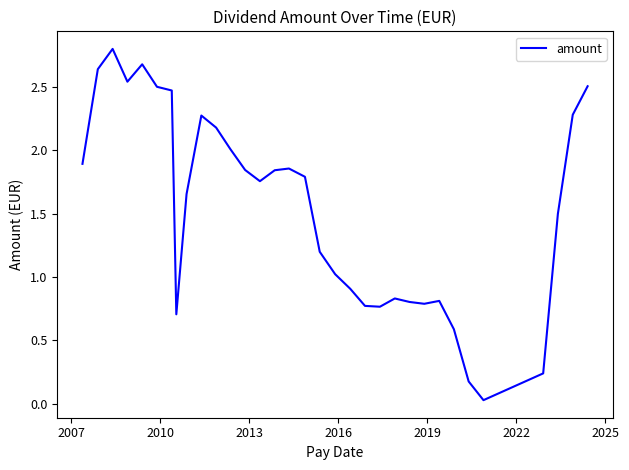

What is the maximum value shown in the chart?

2.8